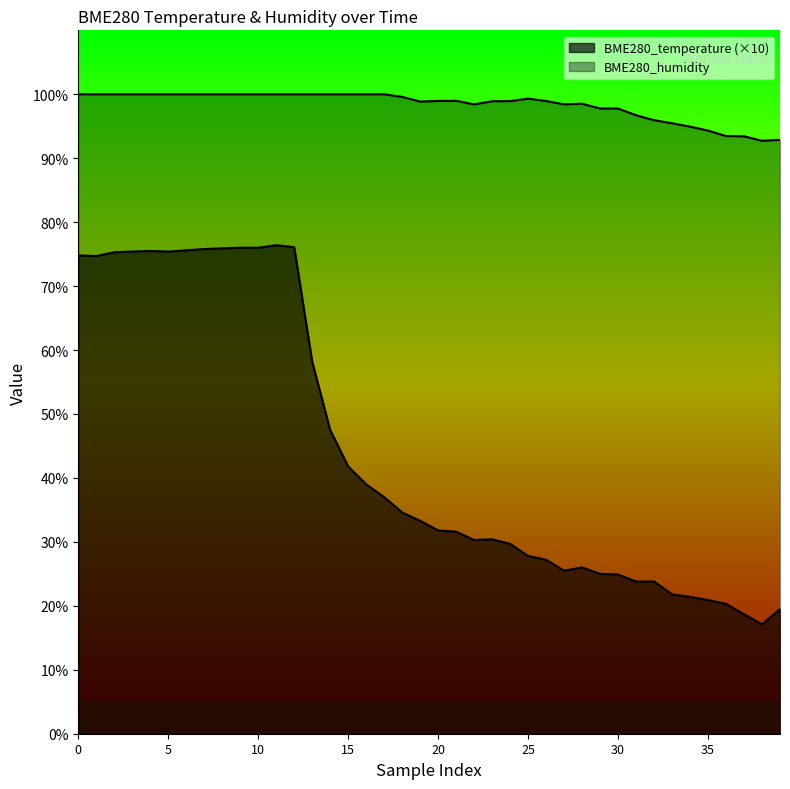

List the series in order of their overall mean, highest first.

BME280_humidity, BME280_temperature